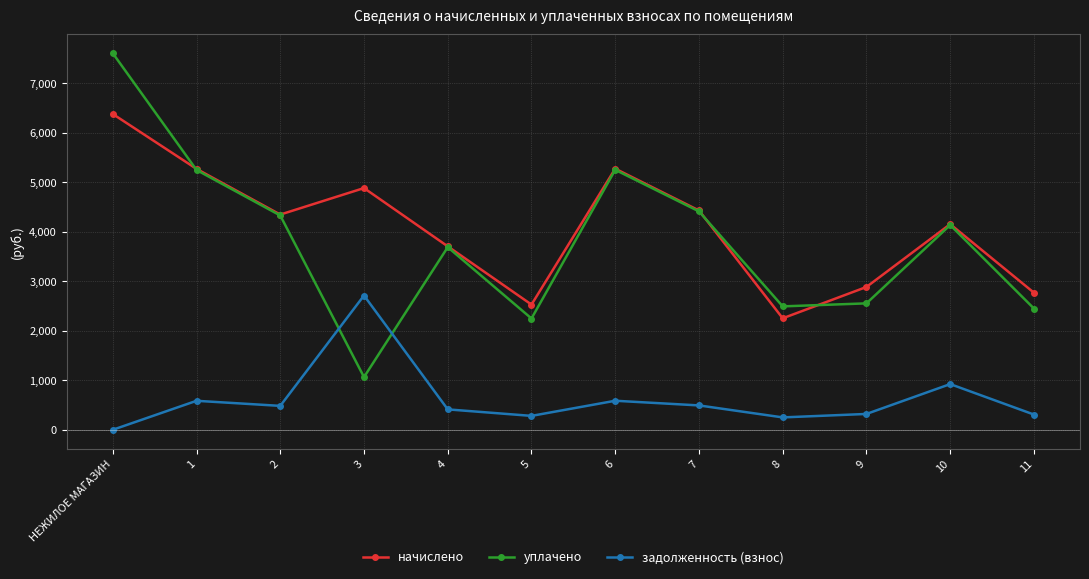

How many data points in начислено are less than 4349?

6